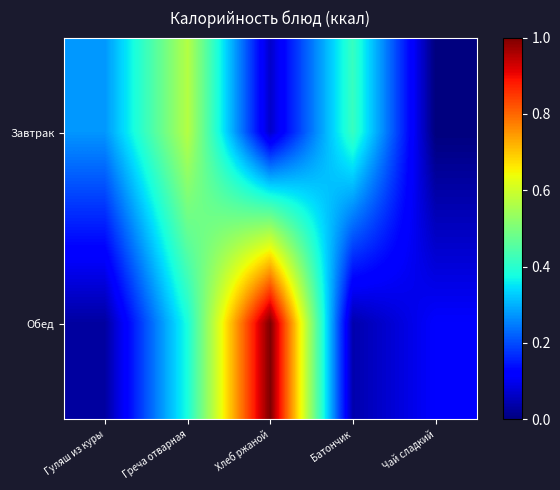

List the series in order of their overall mean, highest first.

Обед, Завтрак